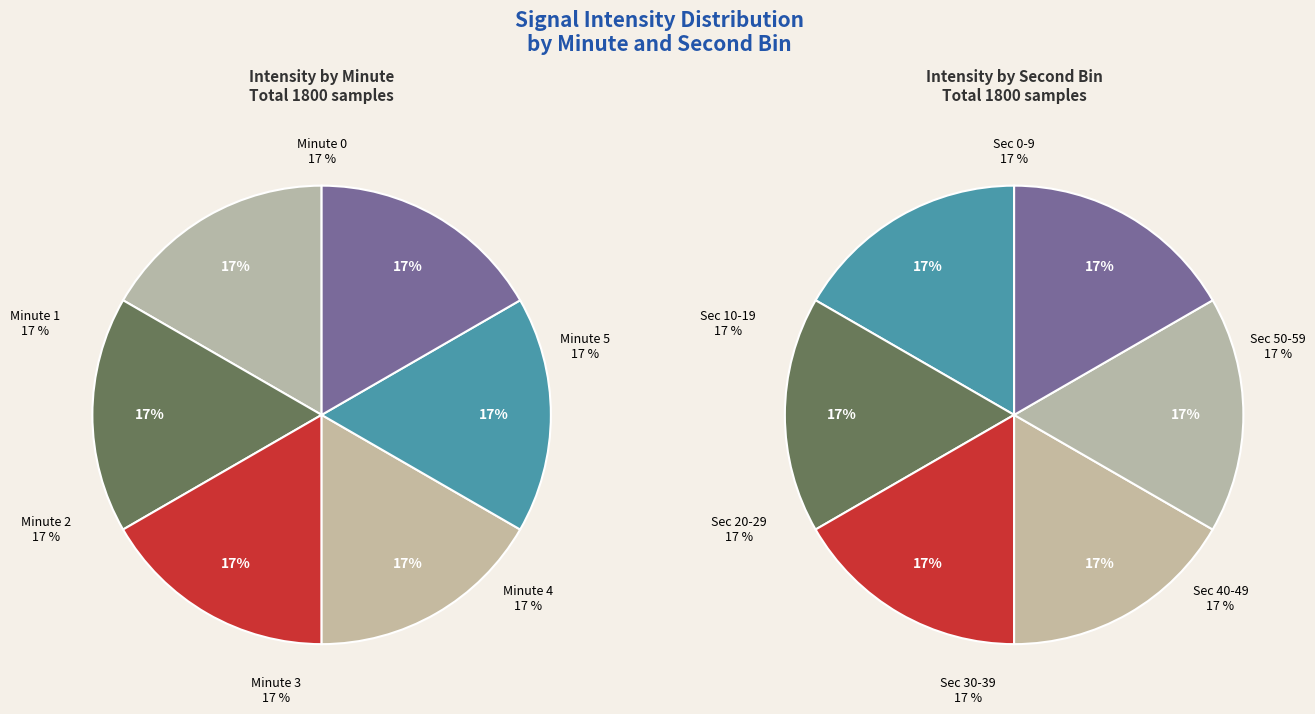

Count the number of slices in the pie.

12